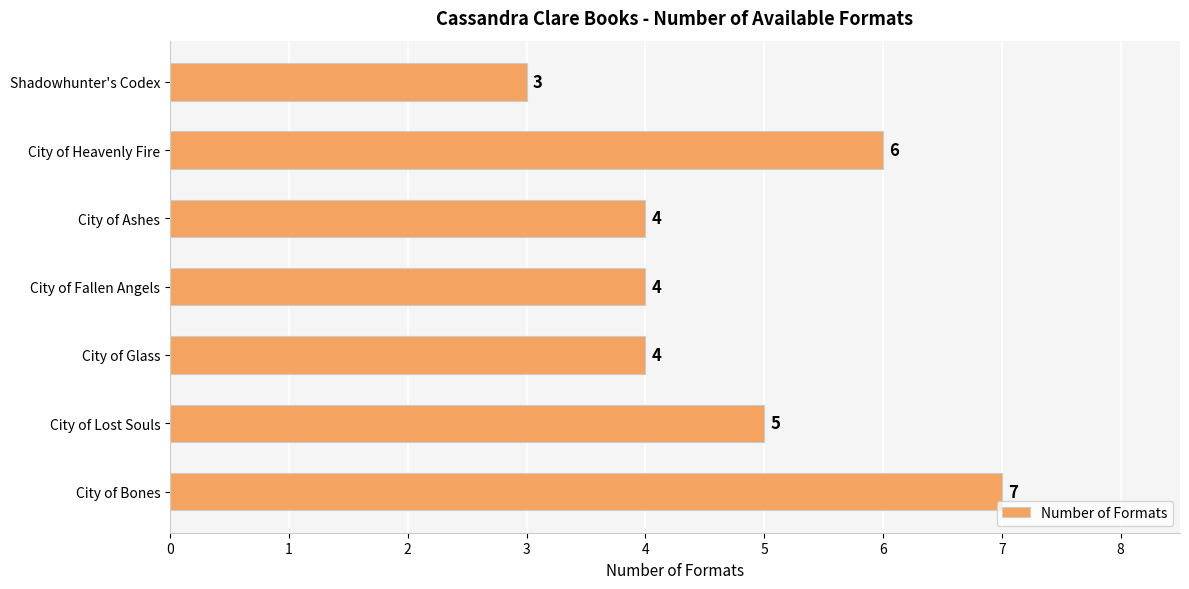

How many values are below 4?

1